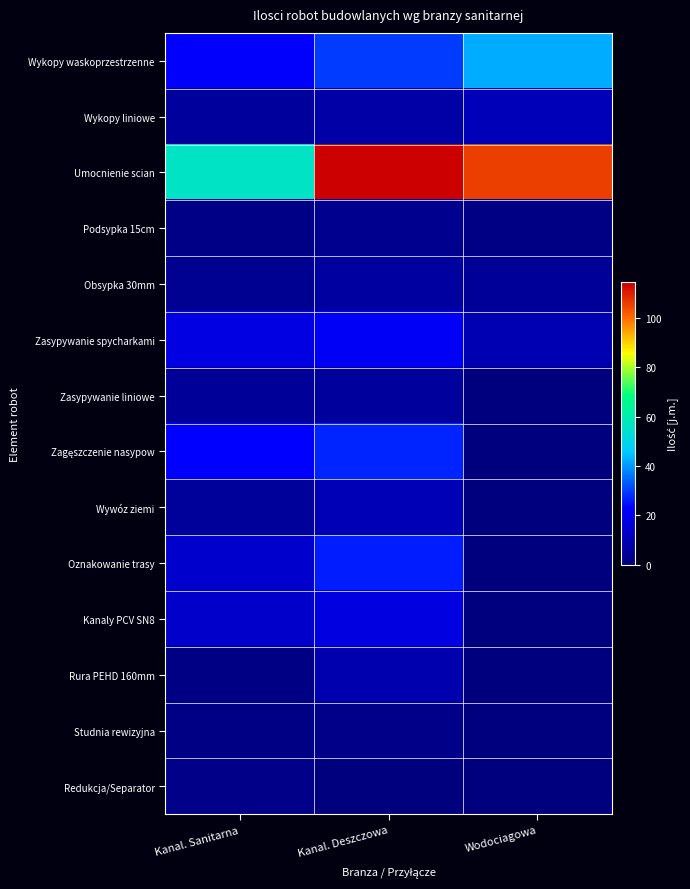

Which series has the largest total across all categories?

Umocnienie scian